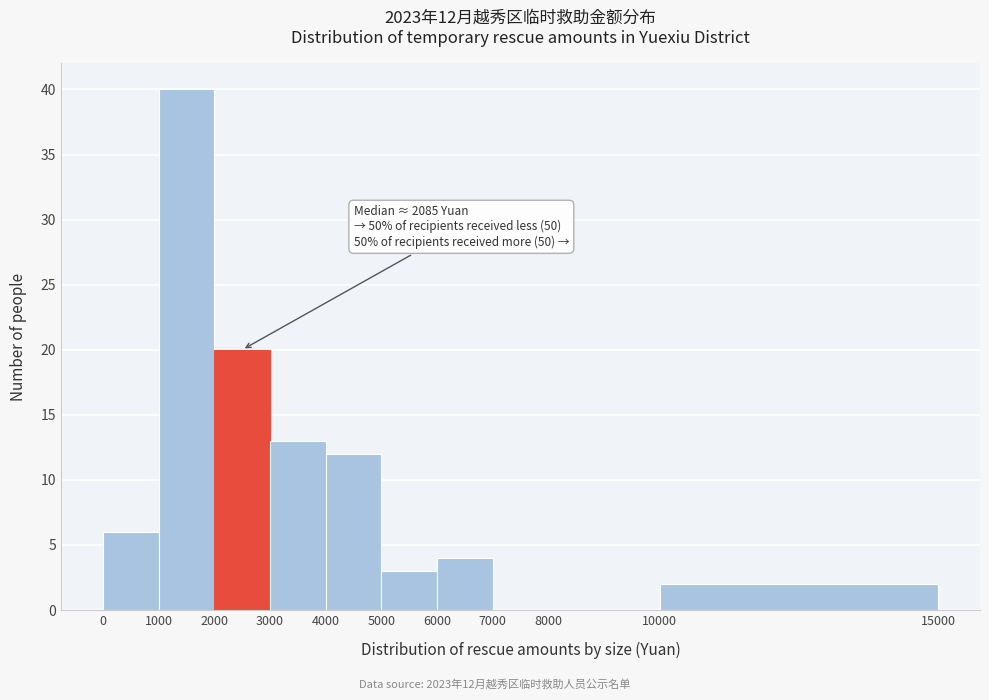

Which range on the x-axis has the tallest bar?

1000 to 2000